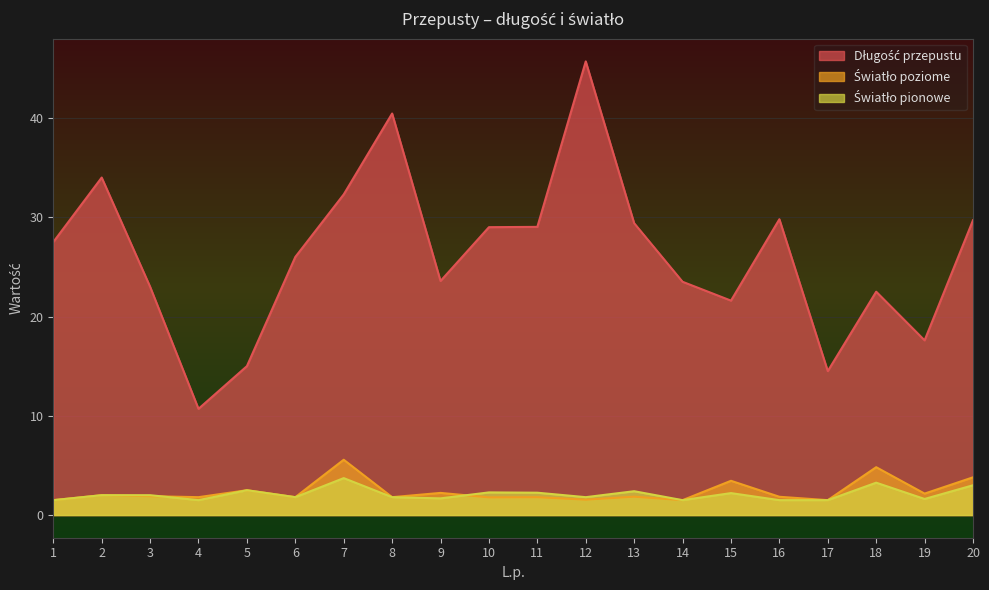

Which series has the largest total across all categories?

Długość przepustu